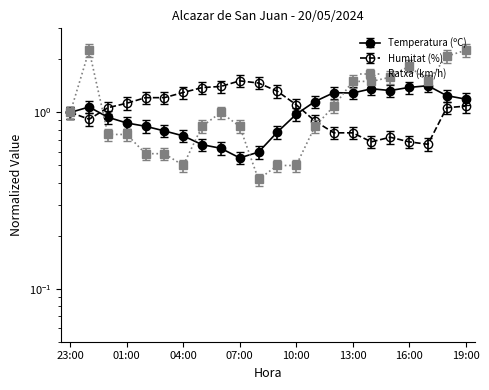

What is the difference between the Temperatura (ºC) values at 00:00 and 07:00?

0.4